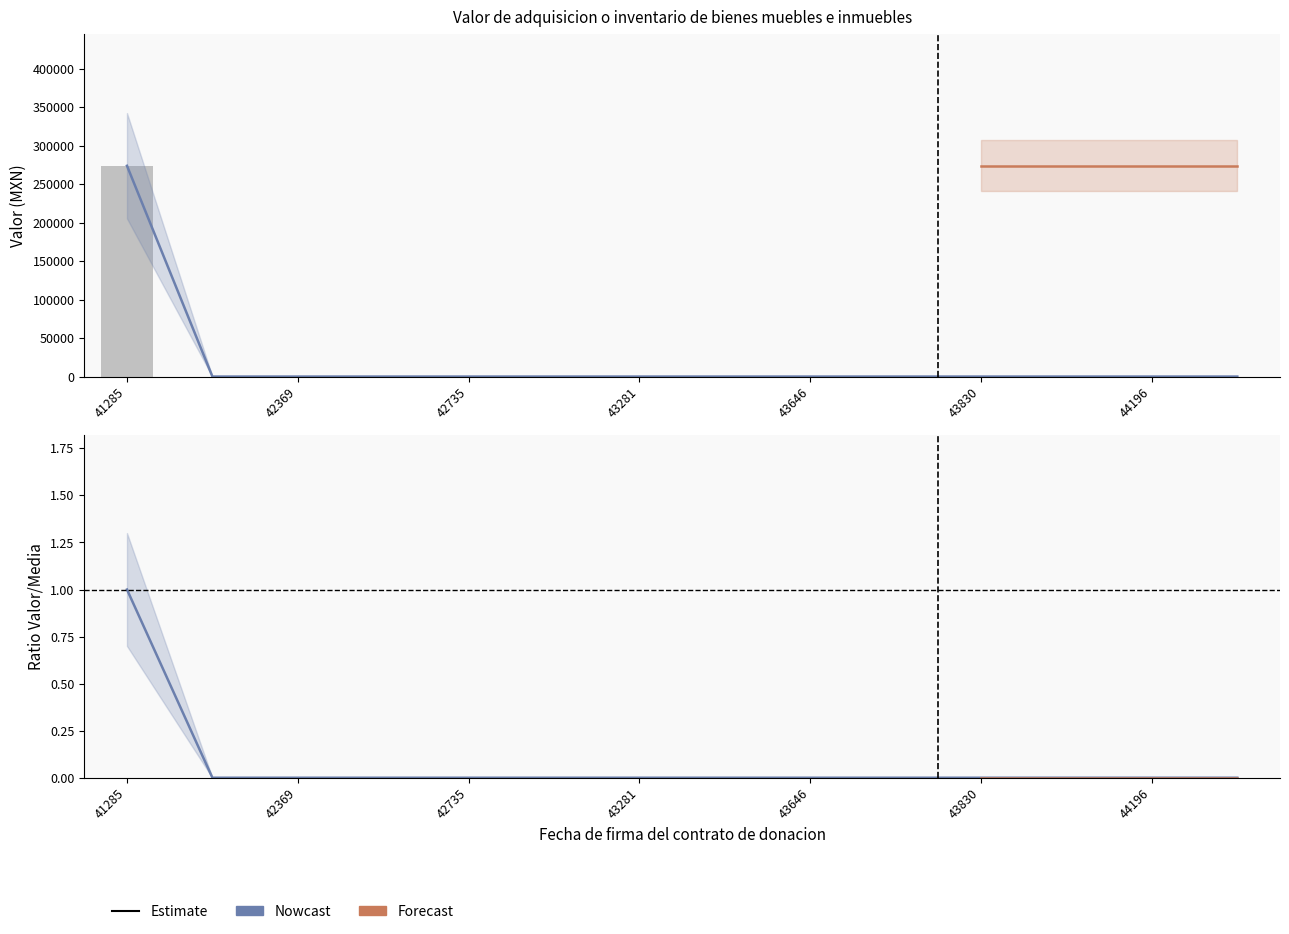

Reading left to right, extract all data points from this chart.

41285=274000	42185=0	42369=0	42551=0	42735=0	42916=0	43281=0	43465=0	43646=0	43738=0	43830=0	44012=0	44196=0	44377=0